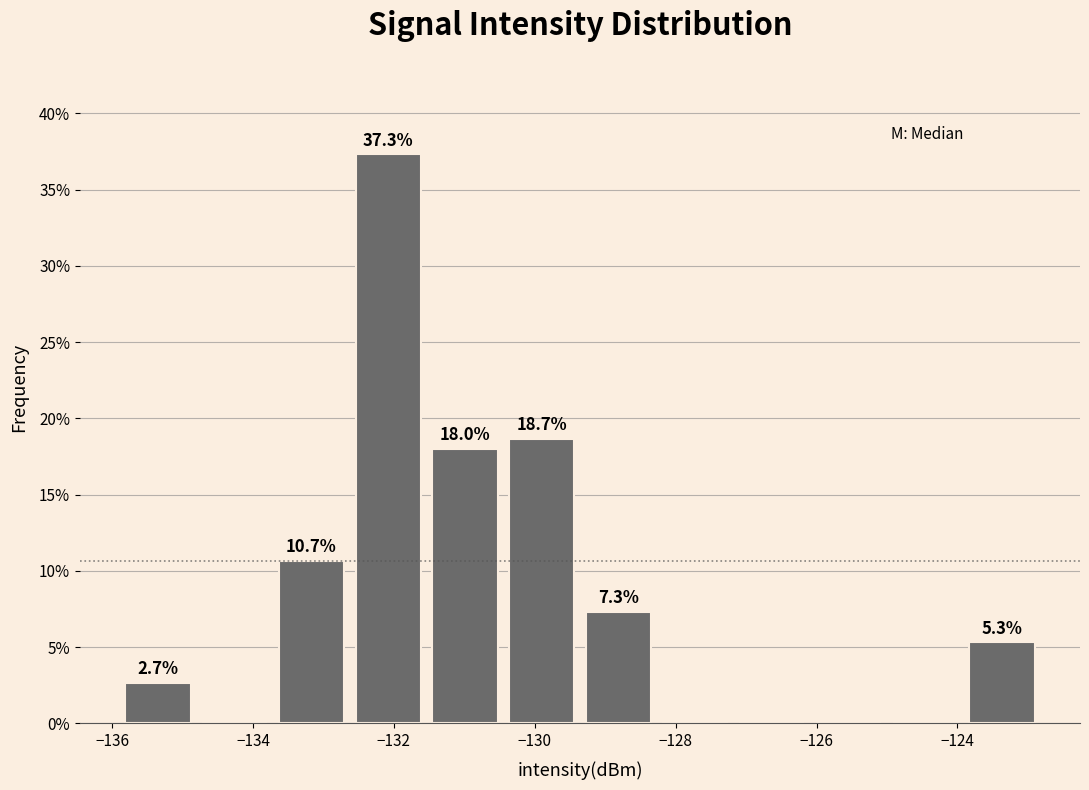

Over which range of the x-axis is the bar tallest?

-132.6 to -131.6